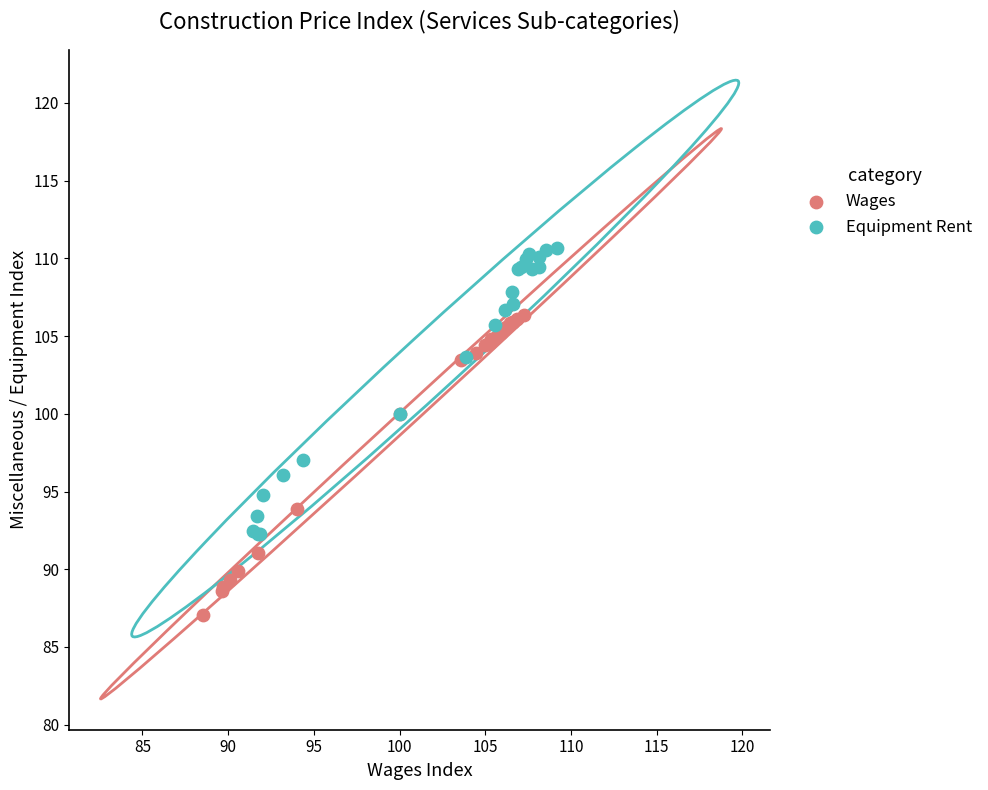

What are all the series names shown in the legend?

Wages, Equipment Rent